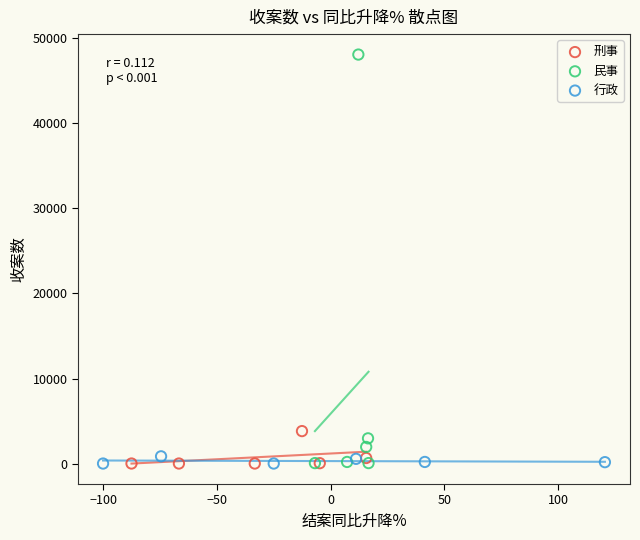

What are all the series names shown in the legend?

刑事, 民事, 行政